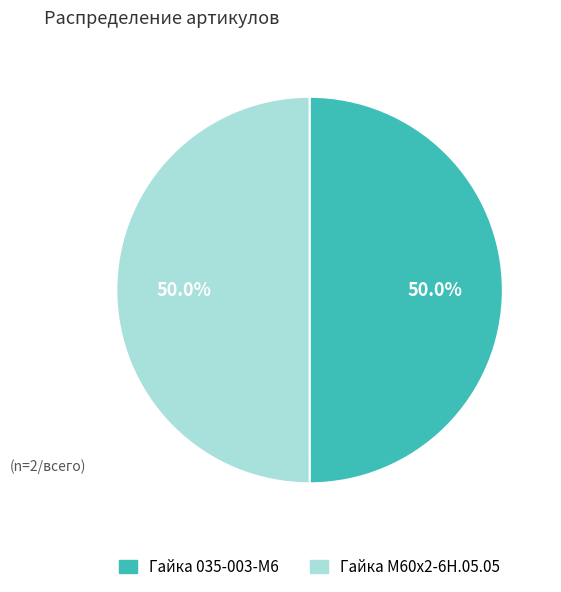

Is it true that Гайка 035-003-М6 is 56% of the pie?

False